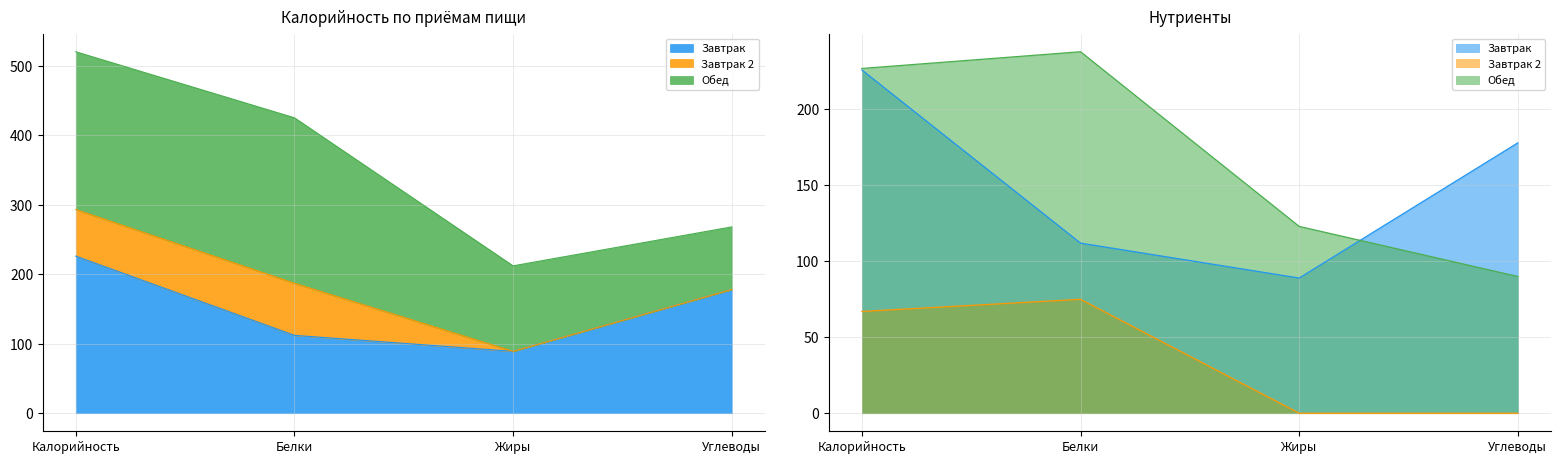

What are all the series names shown in the legend?

Завтрак, Завтрак 2, Обед